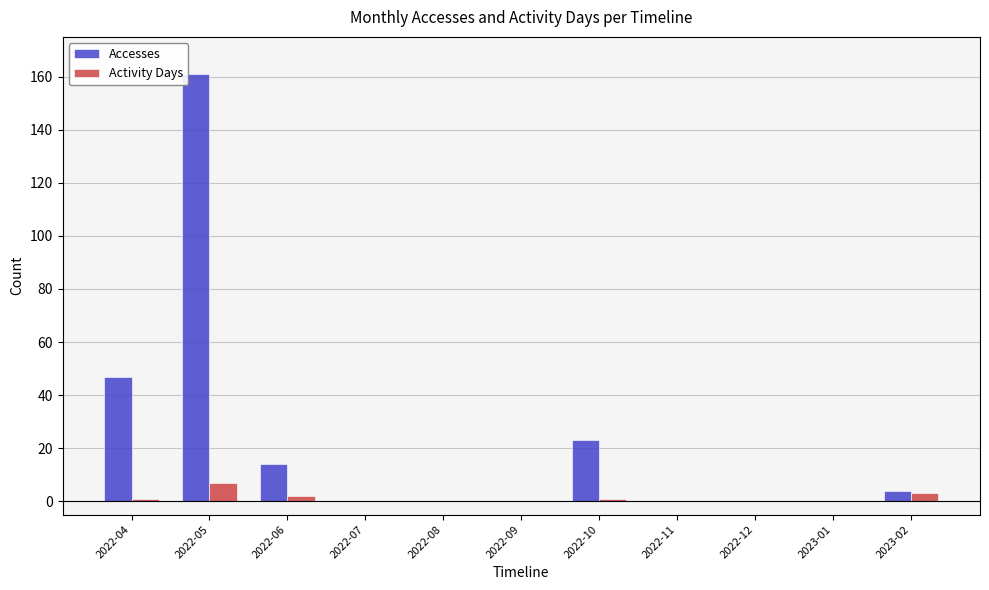

Where is Accesses nearest to the value 80?

2022-04